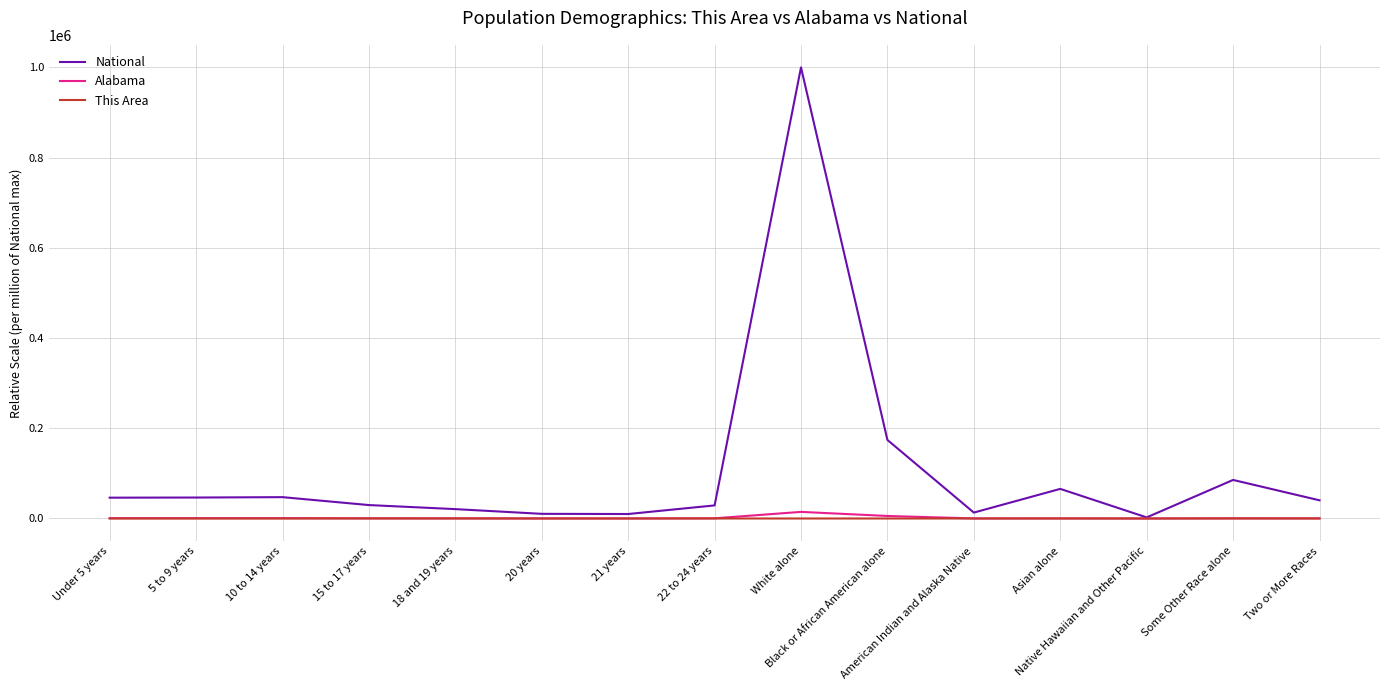

Is this an area chart (filled region under the line)?

No